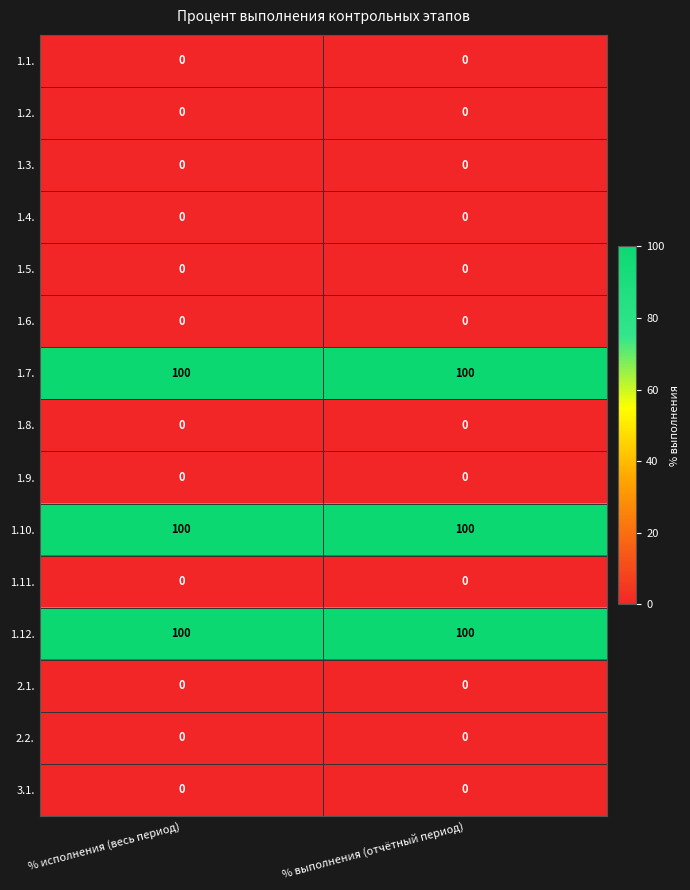

The 1.3. series shows 0 at % выполнения (отчётный период). True or false?

True